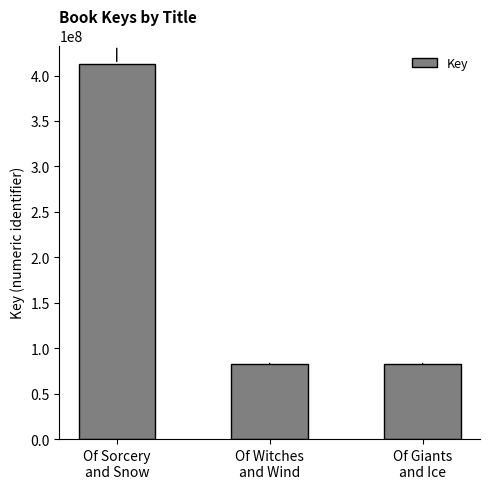

What is the label of the 3rd bar from the right?

Of Sorcery
and Snow